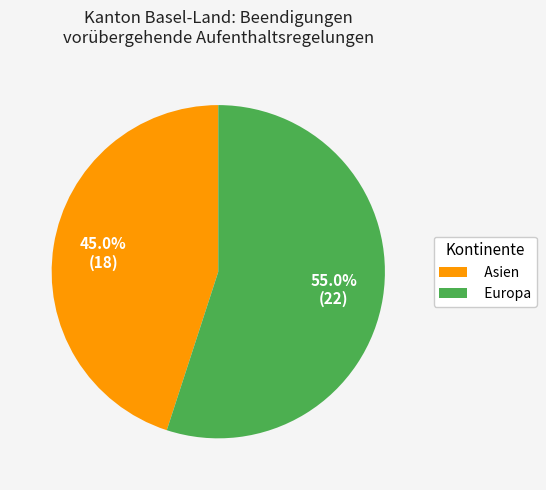

To the nearest percent, what percentage of the pie is Asien?

45%